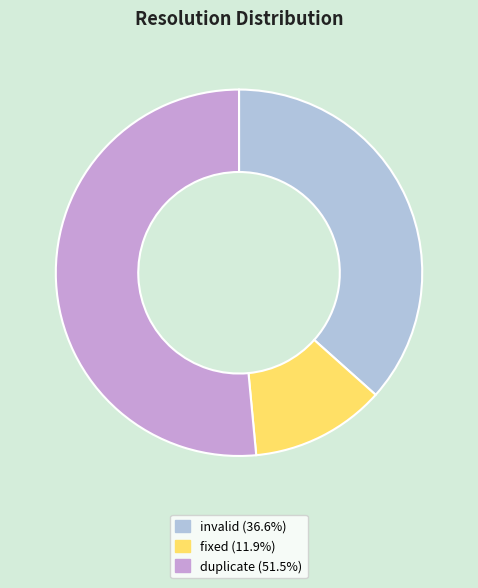

Which category has the smallest portion of the pie?

fixed